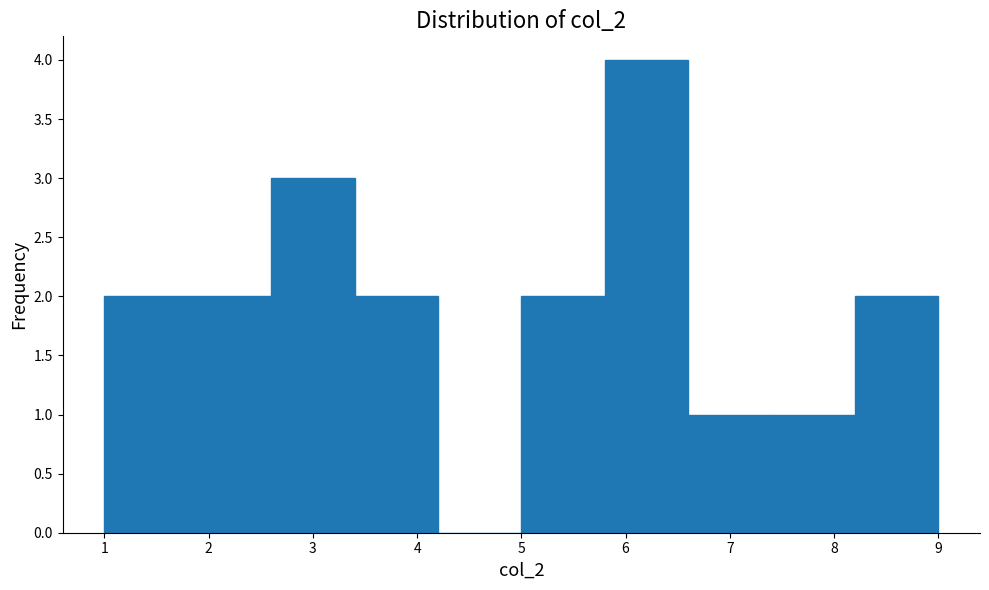

Reading left to right, list every bar in this chart as the range it spans on the x-axis followed by its height. The values are not printed on the chart, so give them approximately, as read against the axis.

1.0 to 1.8: 2
1.8 to 2.6: 2
2.6 to 3.4: 3
3.4 to 4.2: 2
4.2 to 5.0: 0
5.0 to 5.8: 2
5.8 to 6.6: 4
6.6 to 7.4: 1
7.4 to 8.2: 1
8.2 to 9.0: 2